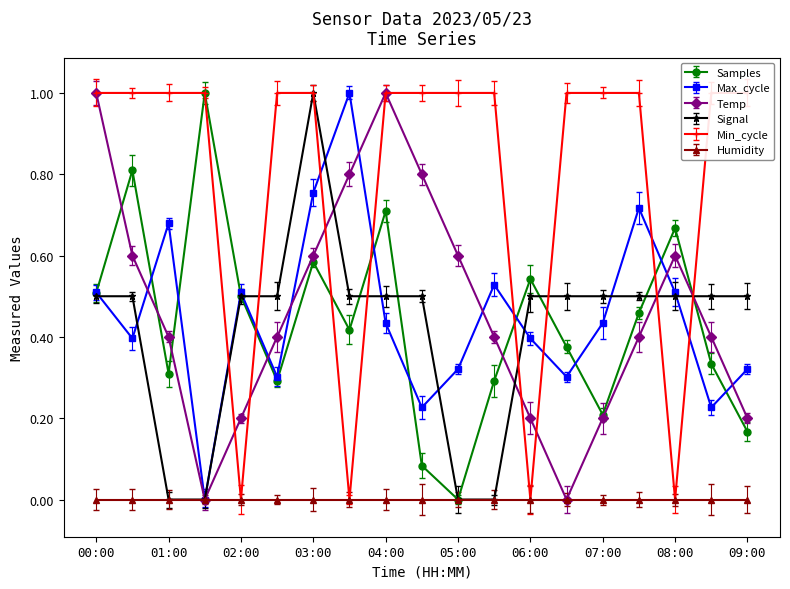

At which category is the sum across all series the highest?

03:00